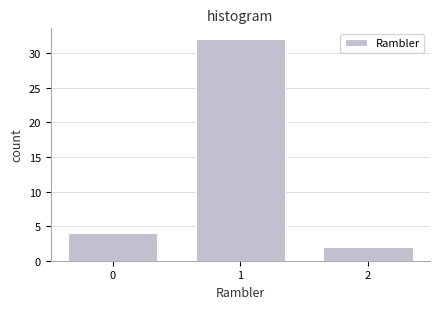

Which range on the x-axis has the tallest bar?

0.5 to 1.5